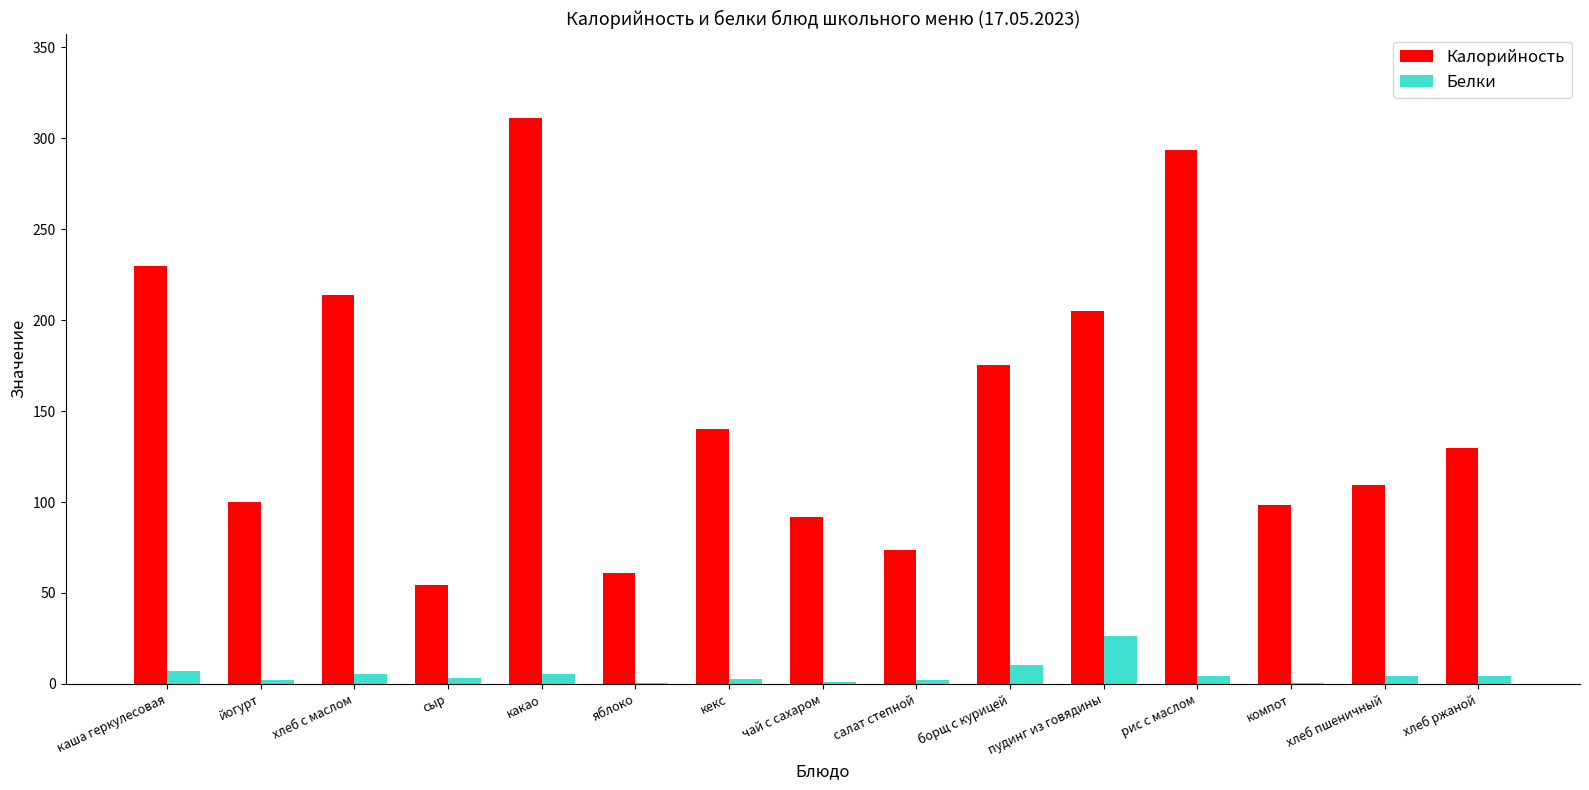

Which series changed the most between кекс and компот?

Калорийность